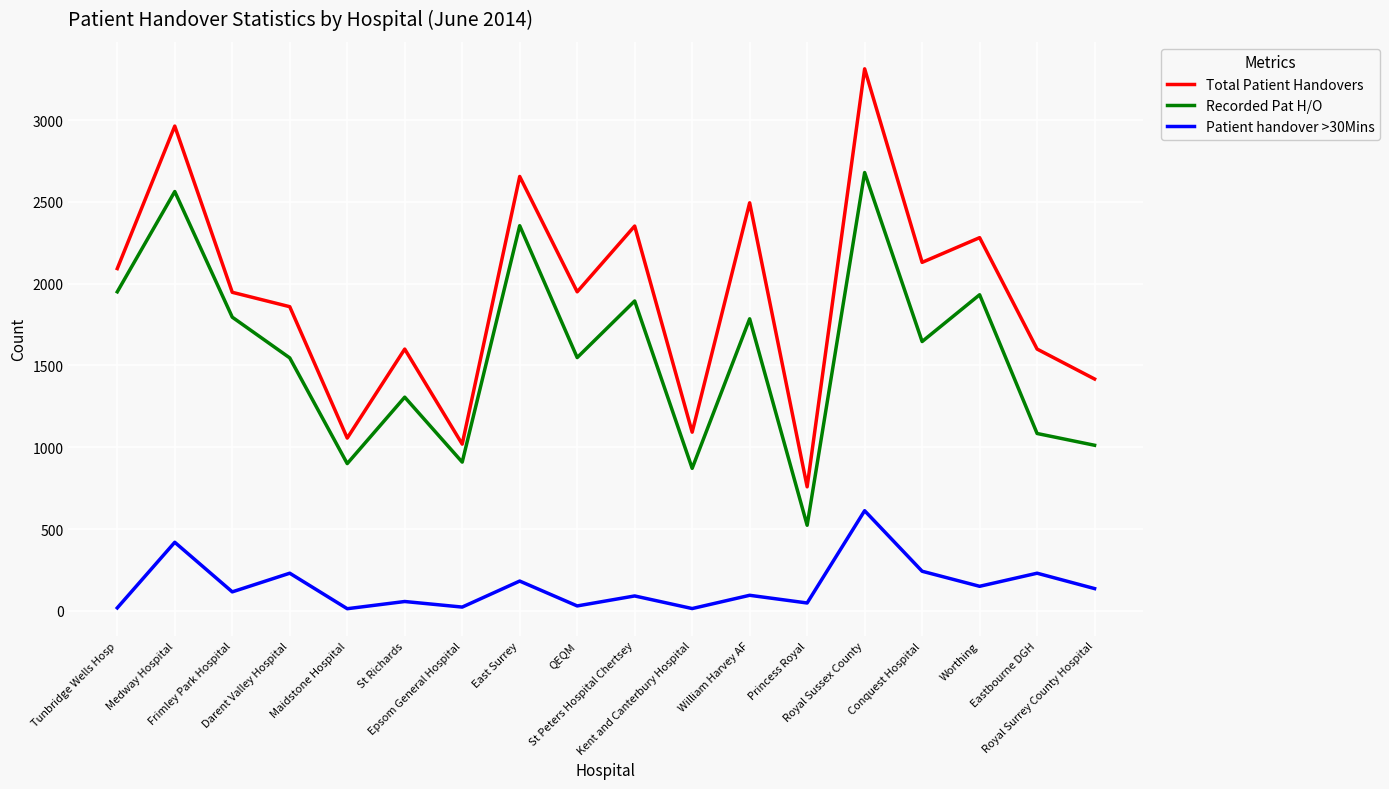

At which category does Patient handover >30Mins reach its first local valley?

Frimley Park Hospital